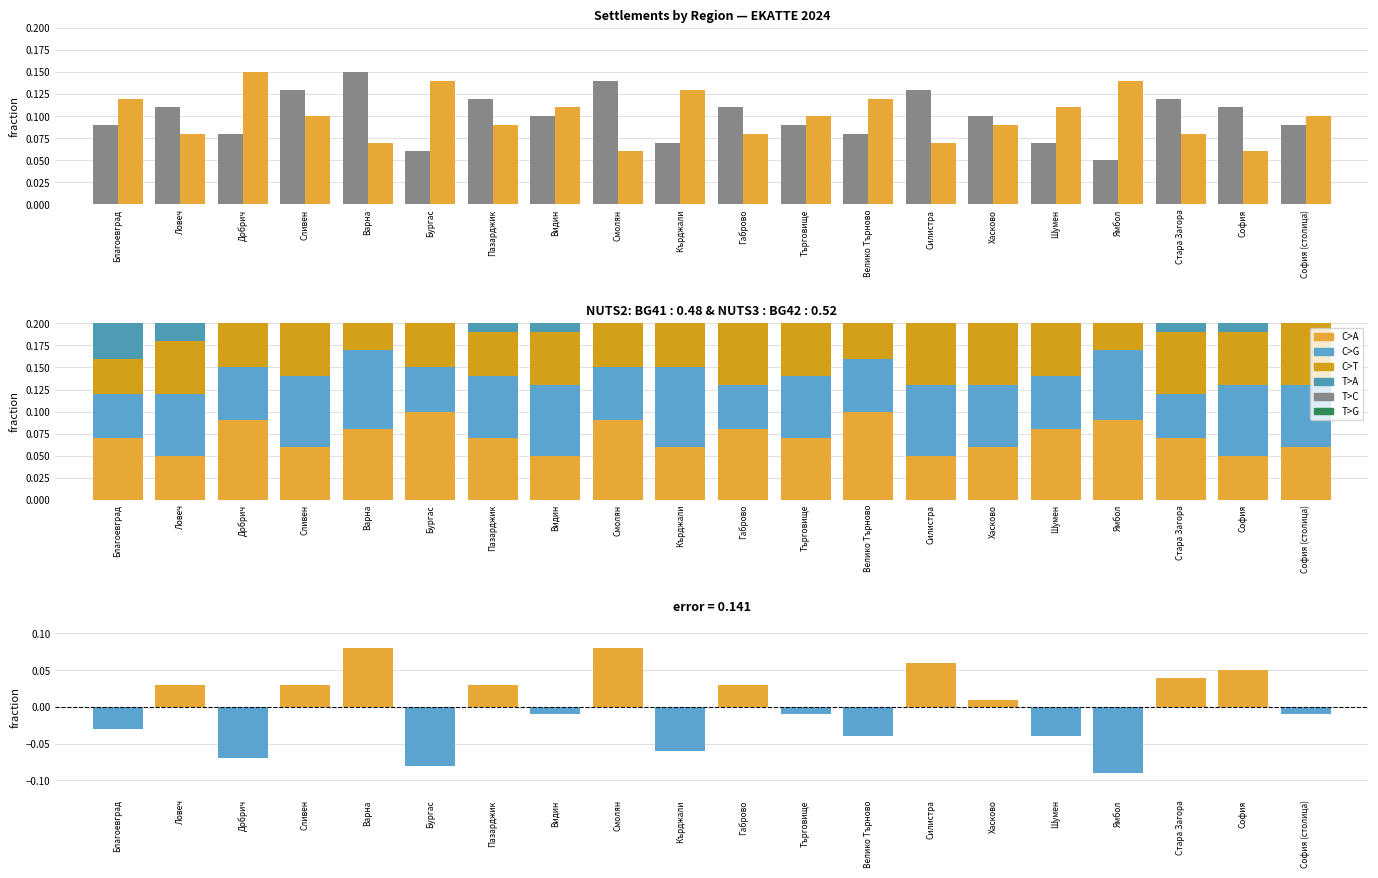

What is the sum of all BG42 values?

1.4